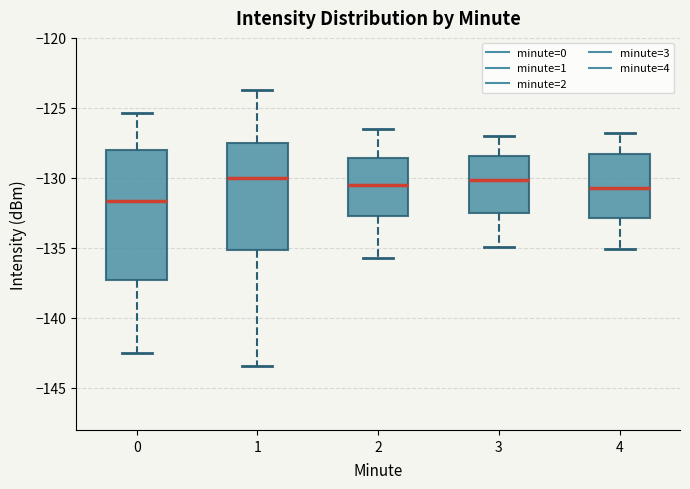

Where does the lower whisker of the box at x = 4 end on the y-axis? The values are not printed on the chart, so give them approximately, as read against the axis.

-135.0